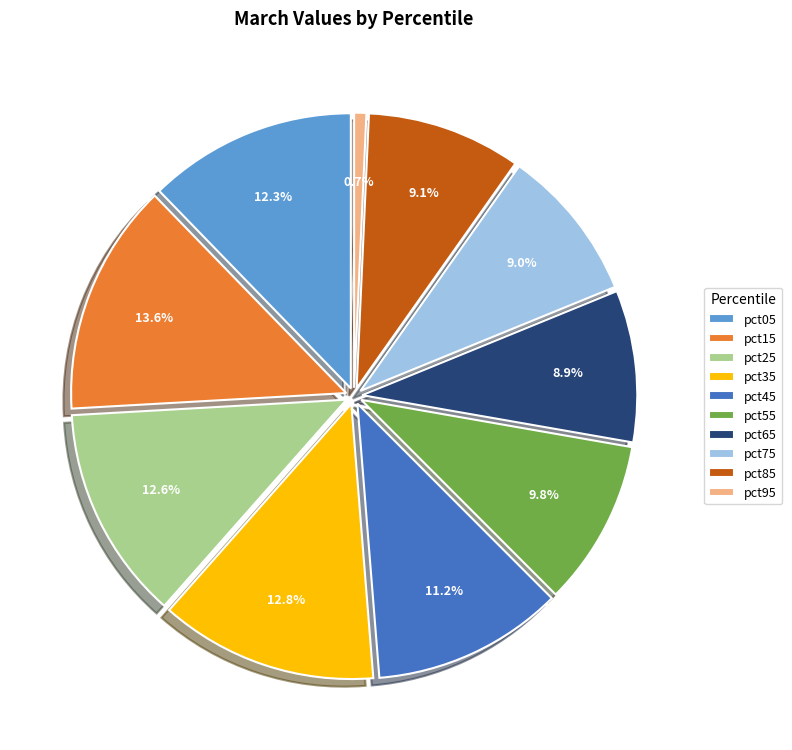

Combined, what portion of the pie is pct05 and pct45?

23.5%